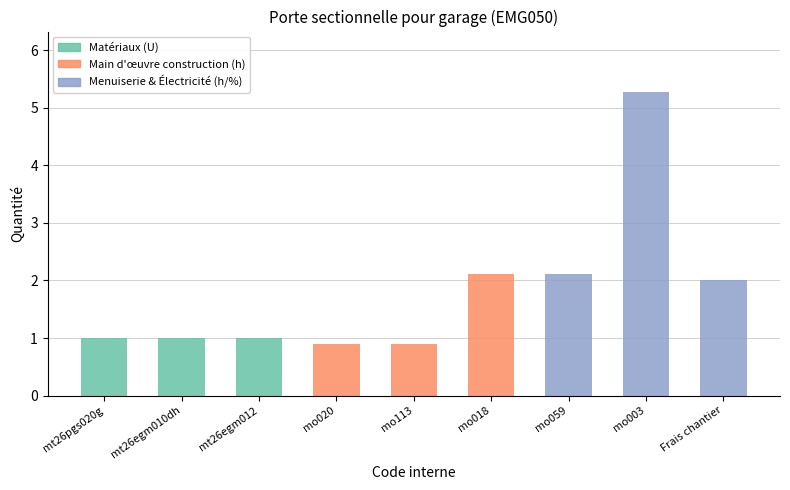

Reading right to left, extract all data points from this chart.

Frais chantier=2.0	mo003=5.3	mo059=2.1	mo018=2.1	mo113=0.9	mo020=0.9	mt26egm012=1.0	mt26egm010dh=1.0	mt26pgs020g=1.0